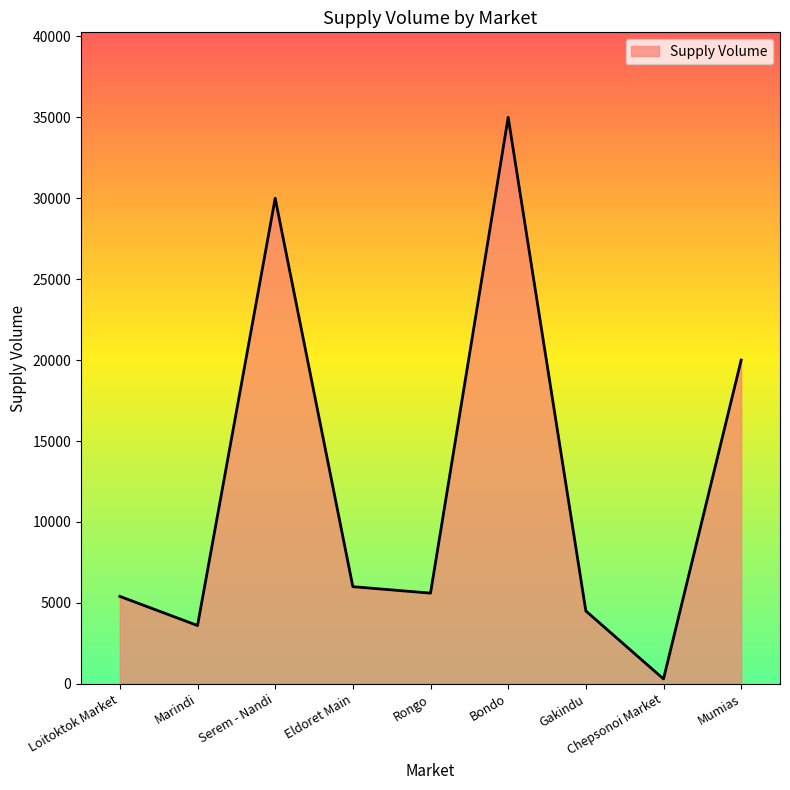

Approximately how many times larger is the value at Eldoret Main compared to Chepsonoi Market?

20.0